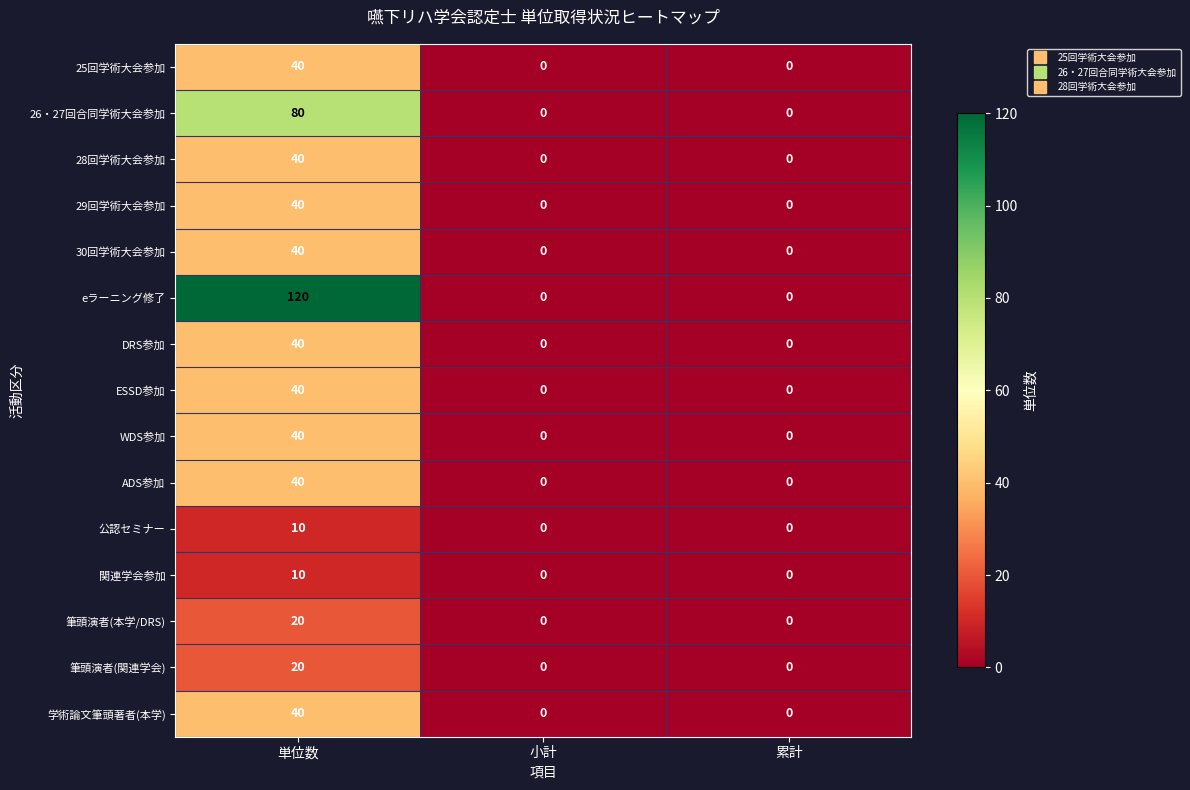

What is the difference between the maximum and minimum values in the 筆頭演者(本学/DRS) series?

20